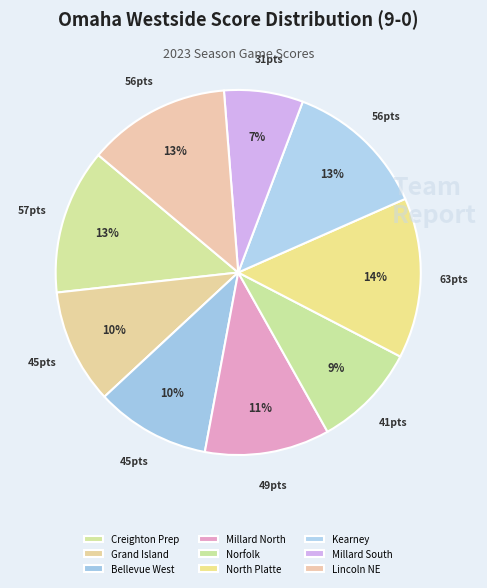

Is it true that Norfolk is 2% of the pie?

False